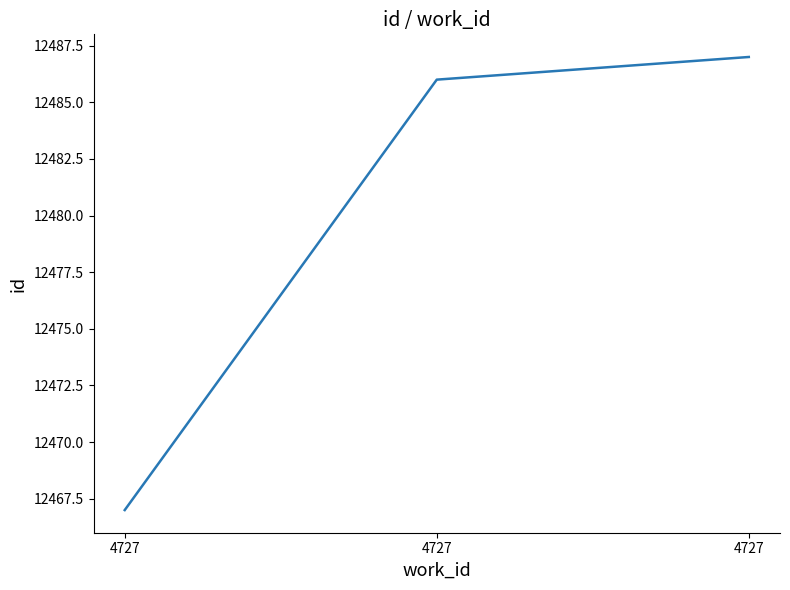

What is the value of the 1st point from the left?

12467